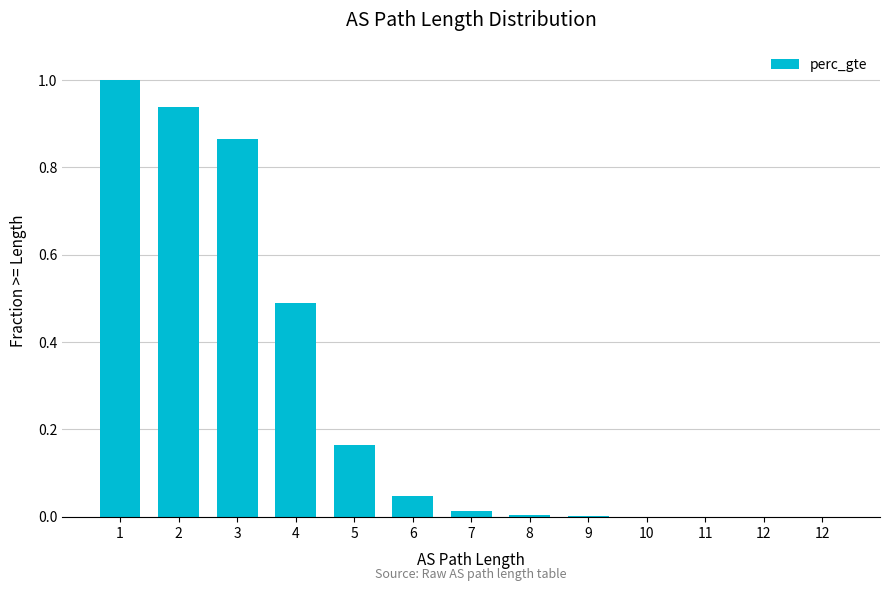

What is the change in value from 1 to 11?

-1.0